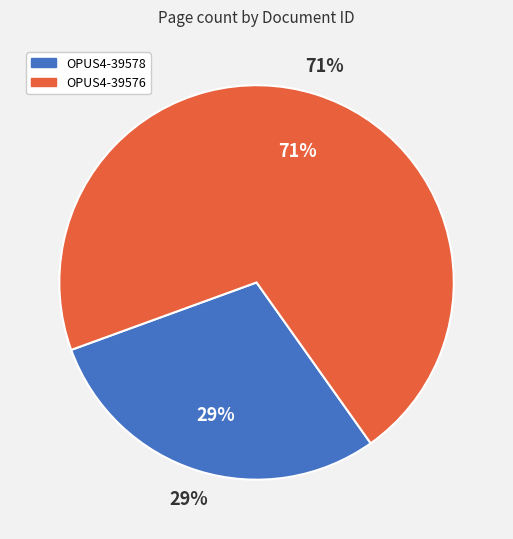

Is it true that OPUS4-39578 is 29% of the pie?

True